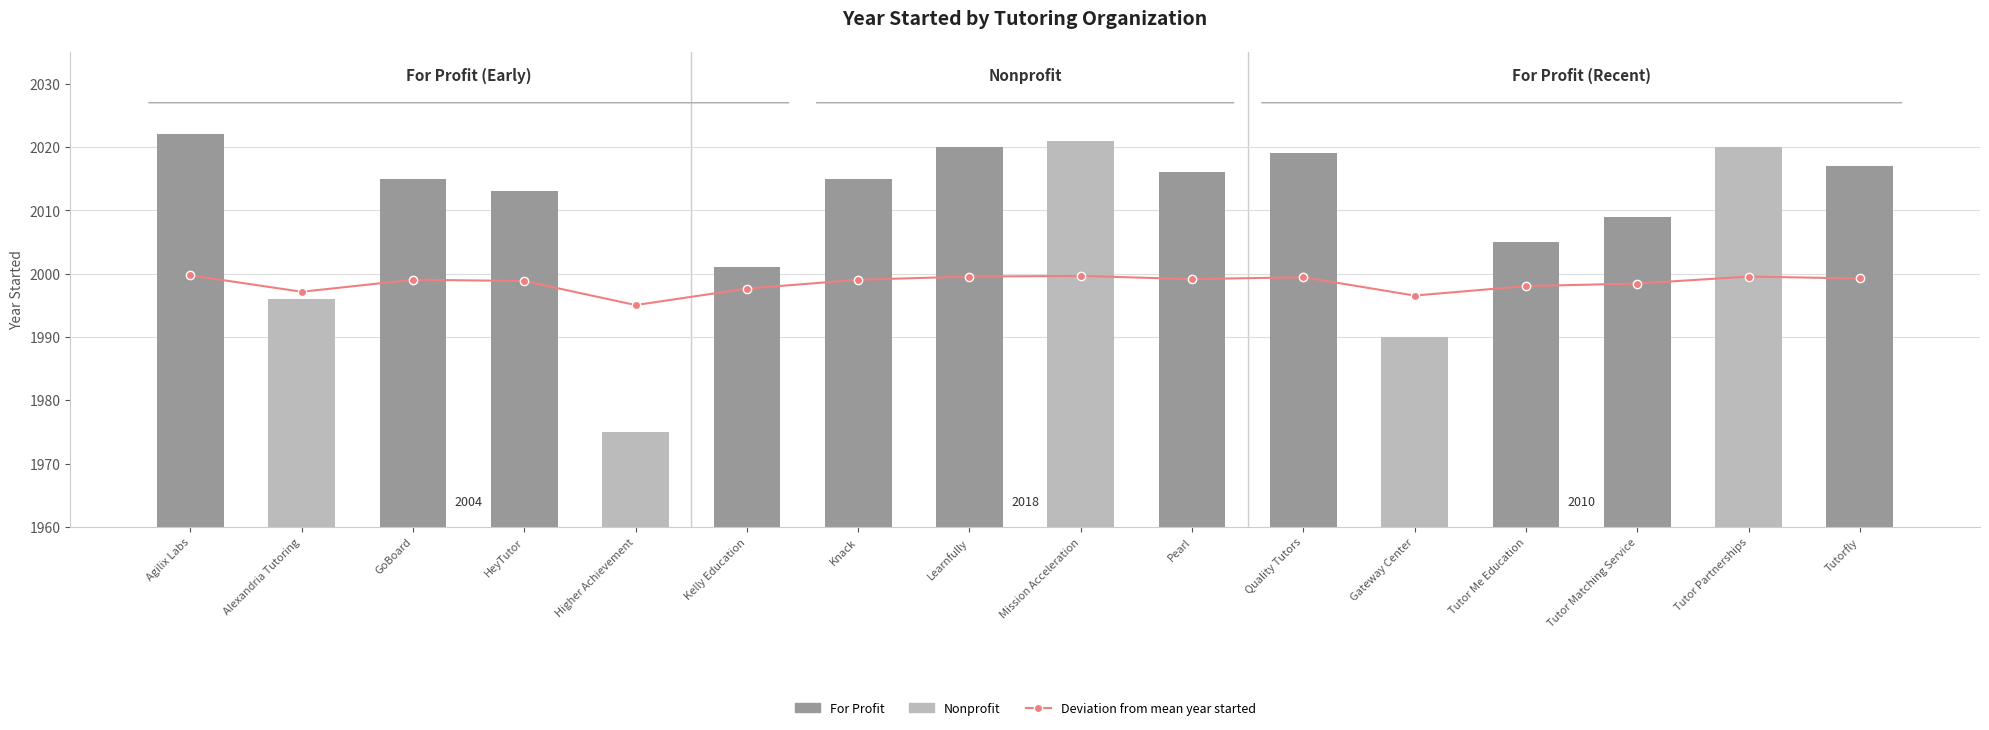

Does the chart contain stacked bars?

No